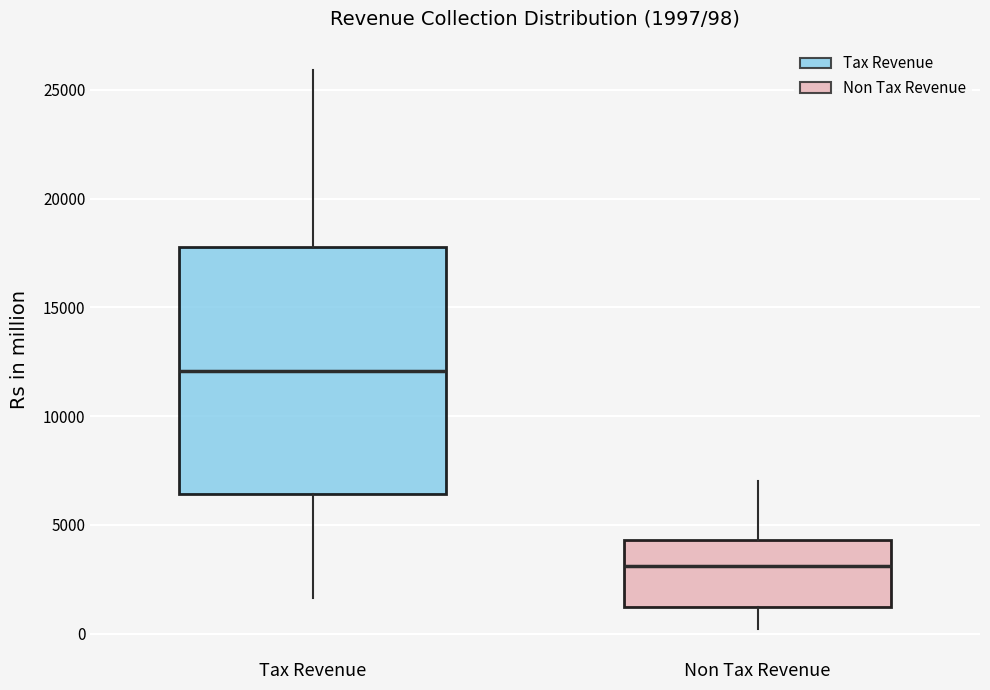

Which box has the highest median line?

Tax Revenue